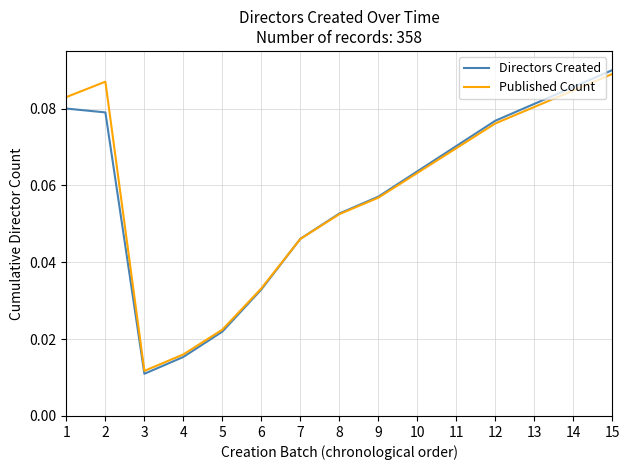

Where is Published Count nearest to the value 0?

3